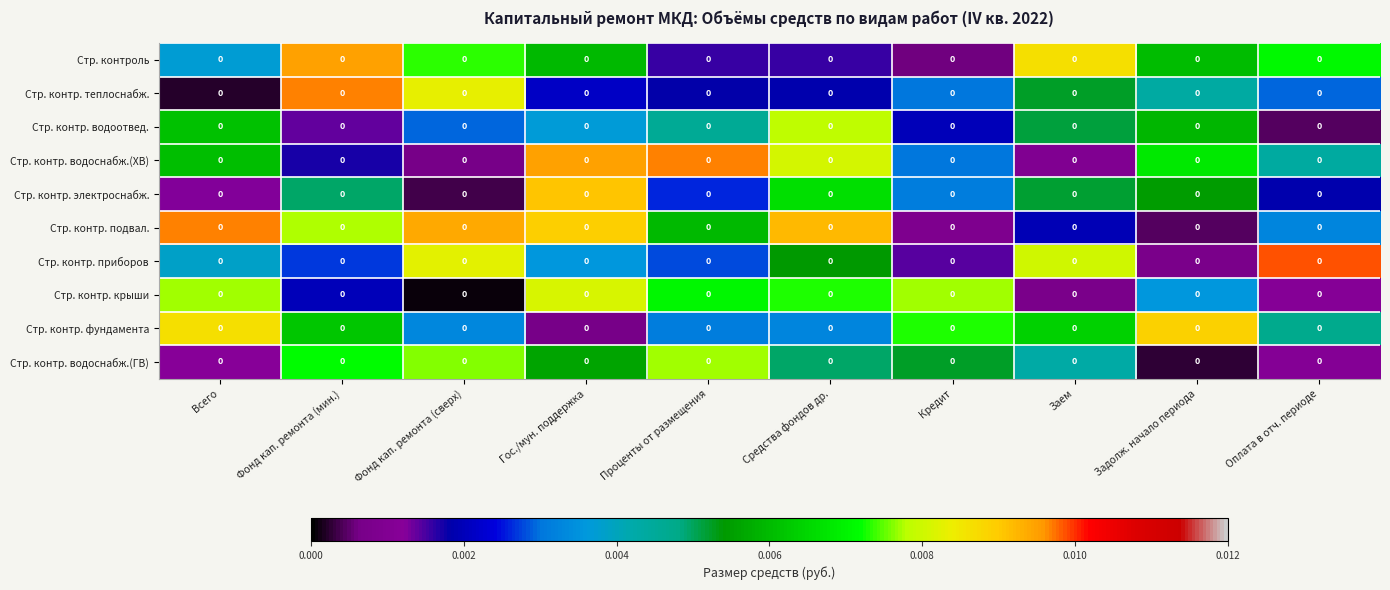

At which category does the chart reach its minimum across all series?

Фонд кап. ремонта (сверх)